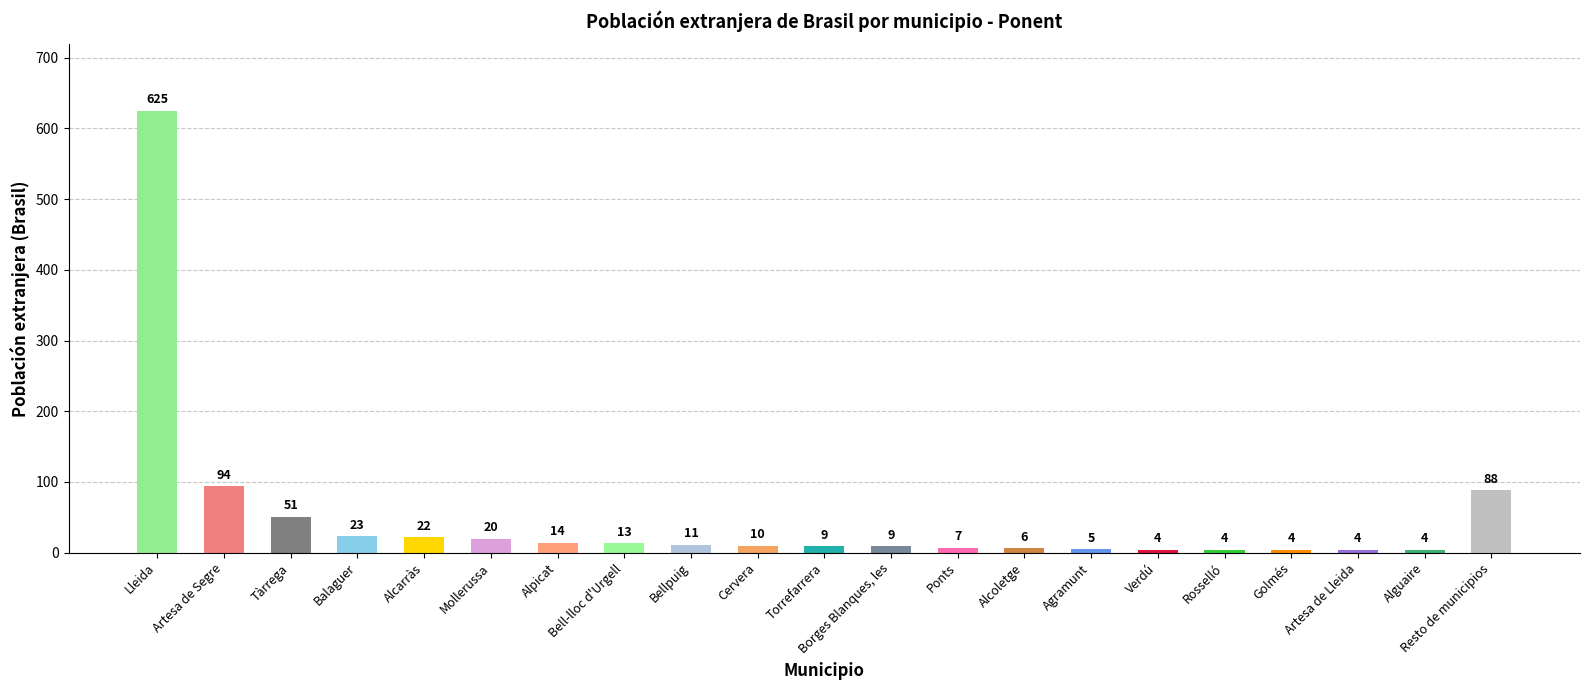

What is the label of the 17th bar from the right?

Alcarràs